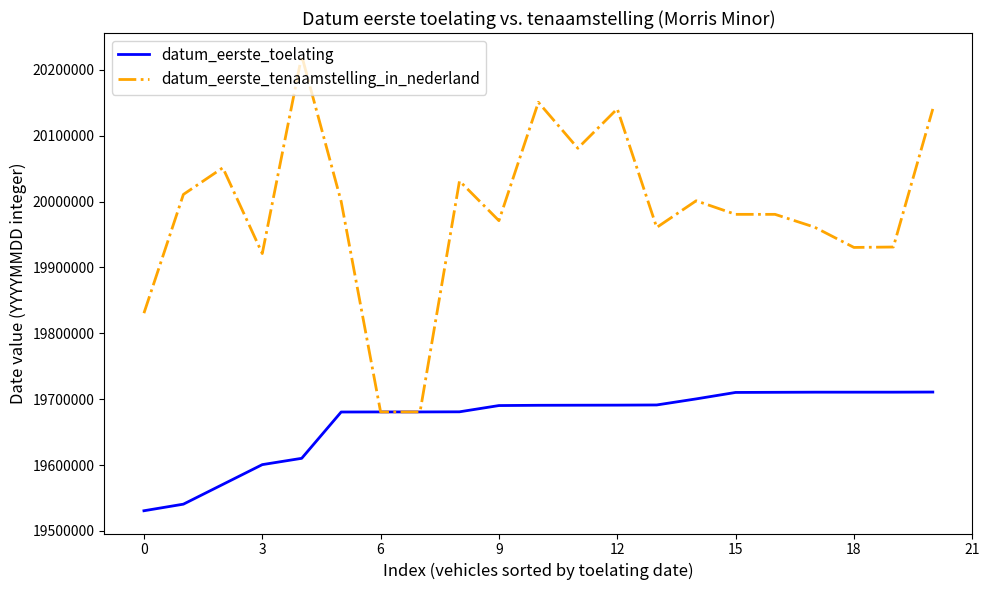

List the series in order of their peak value, lowest first.

datum_eerste_toelating, datum_eerste_tenaamstelling_in_nederland